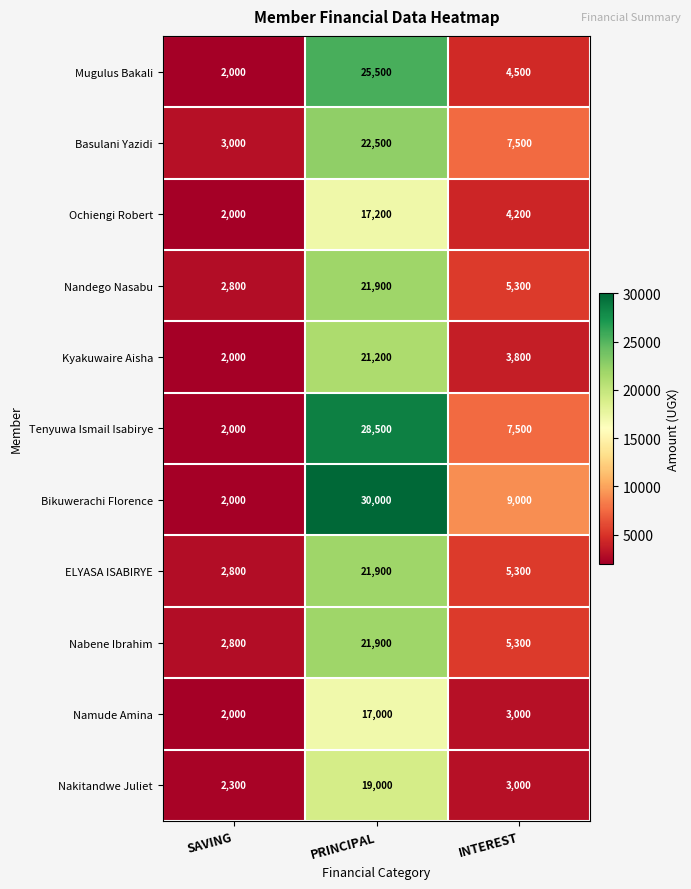

True or false: ELYASA ISABIRYE has a value of 5300 at INTEREST.

True